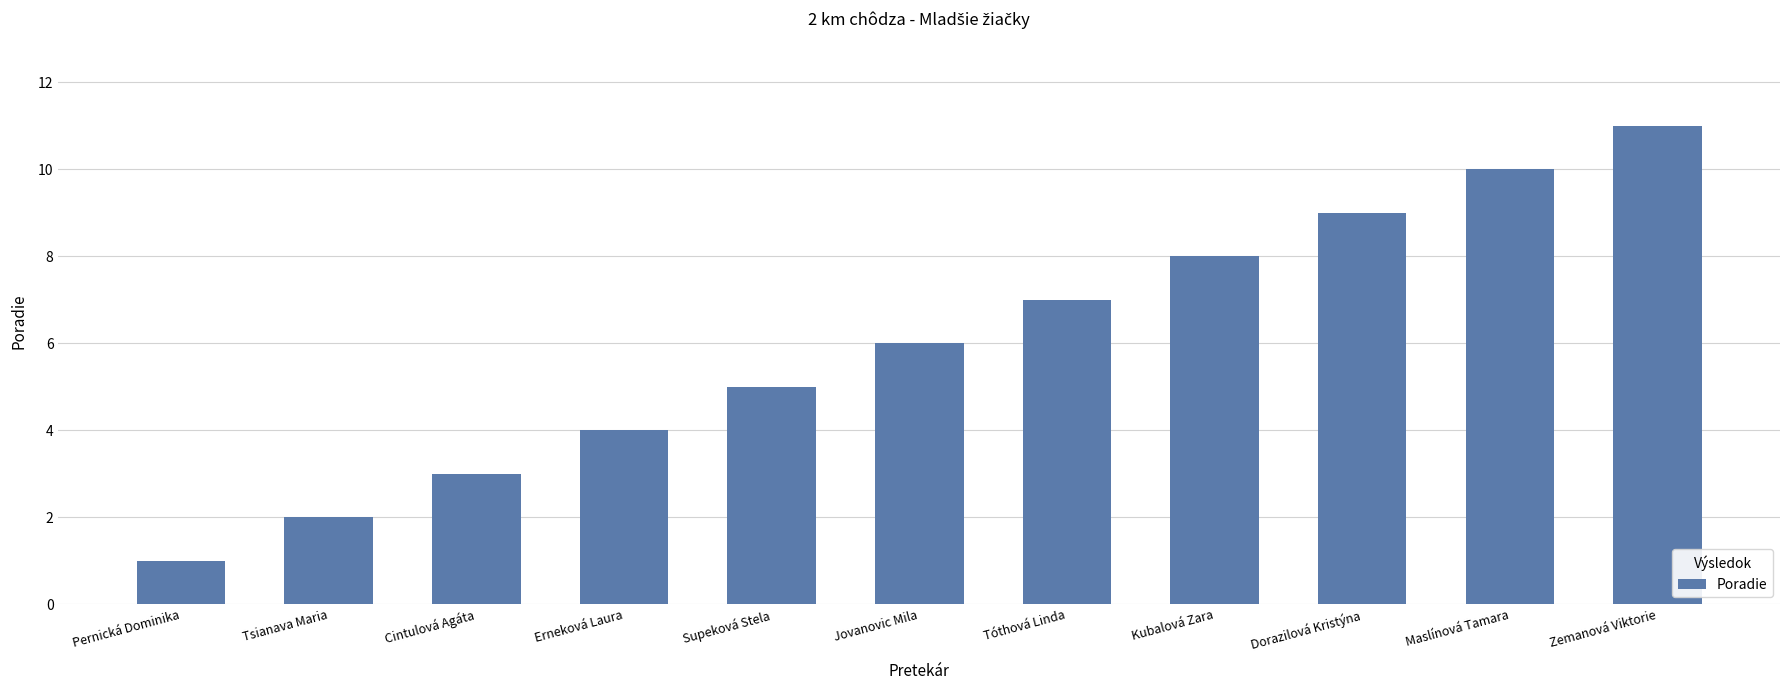

What is the average value?

6